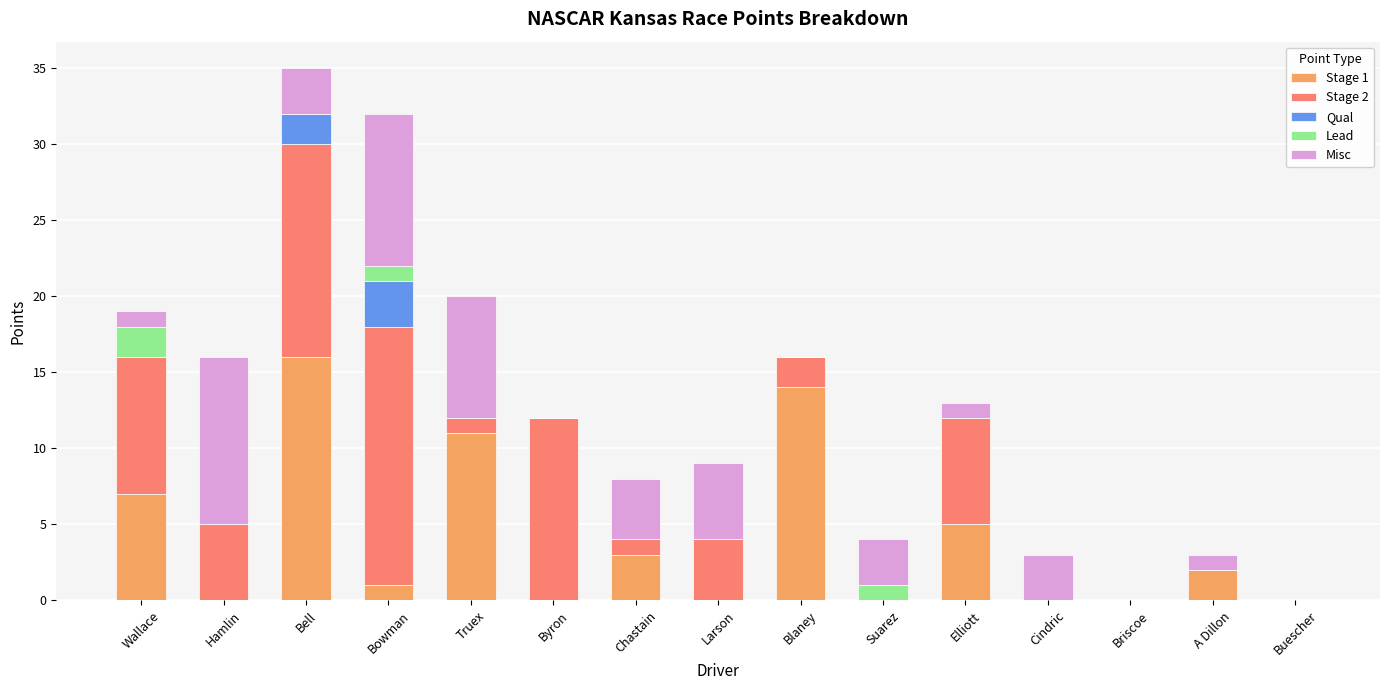

How many series are shown in this chart?

5